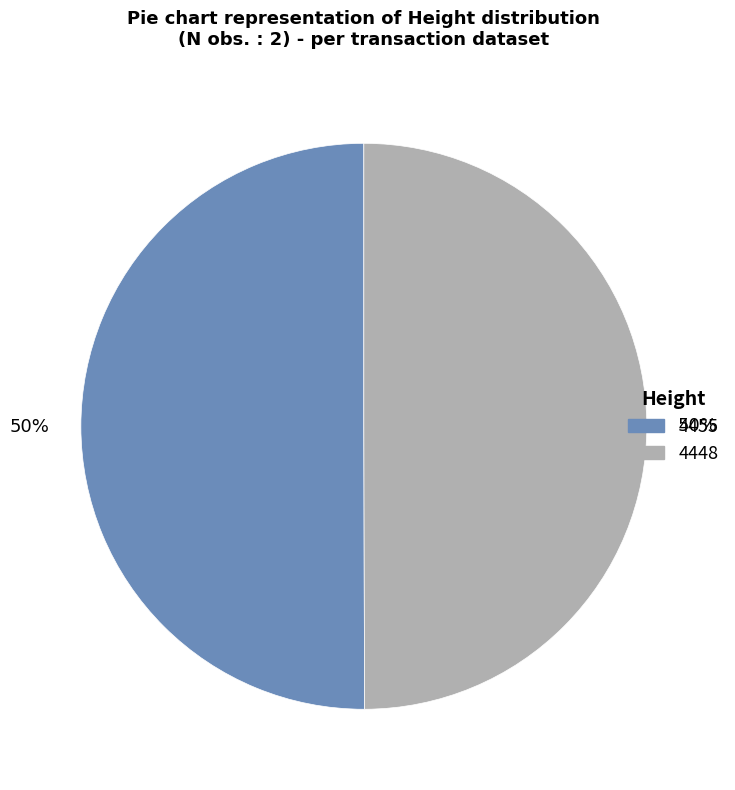

Combined, do 4448 and 4455 account for over 50%?

Yes